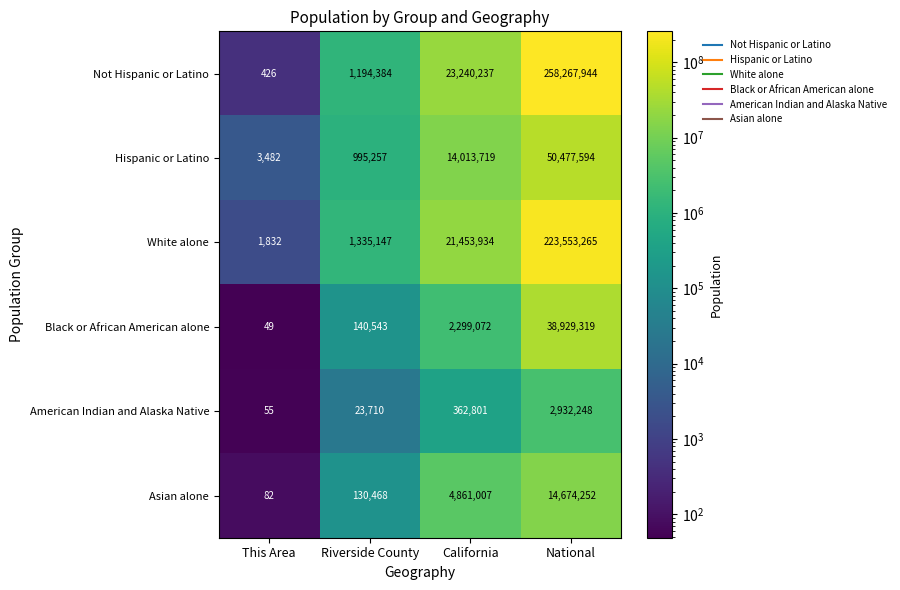

Count the number of categories in the chart.

4